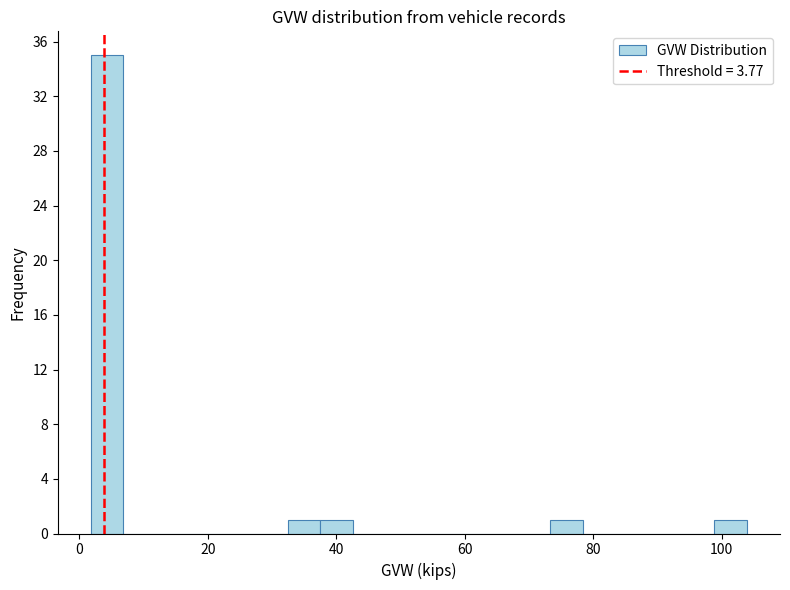

Around what value on the x-axis is the tallest bar? Give the approximate position of its centre, as read against the axis.

4